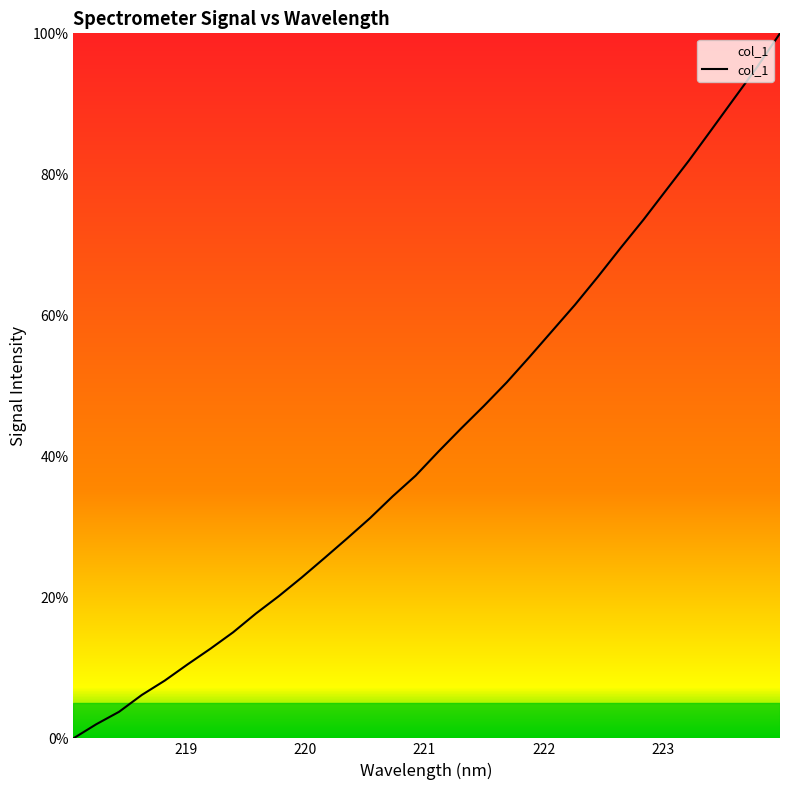

What is the average value?

42.9